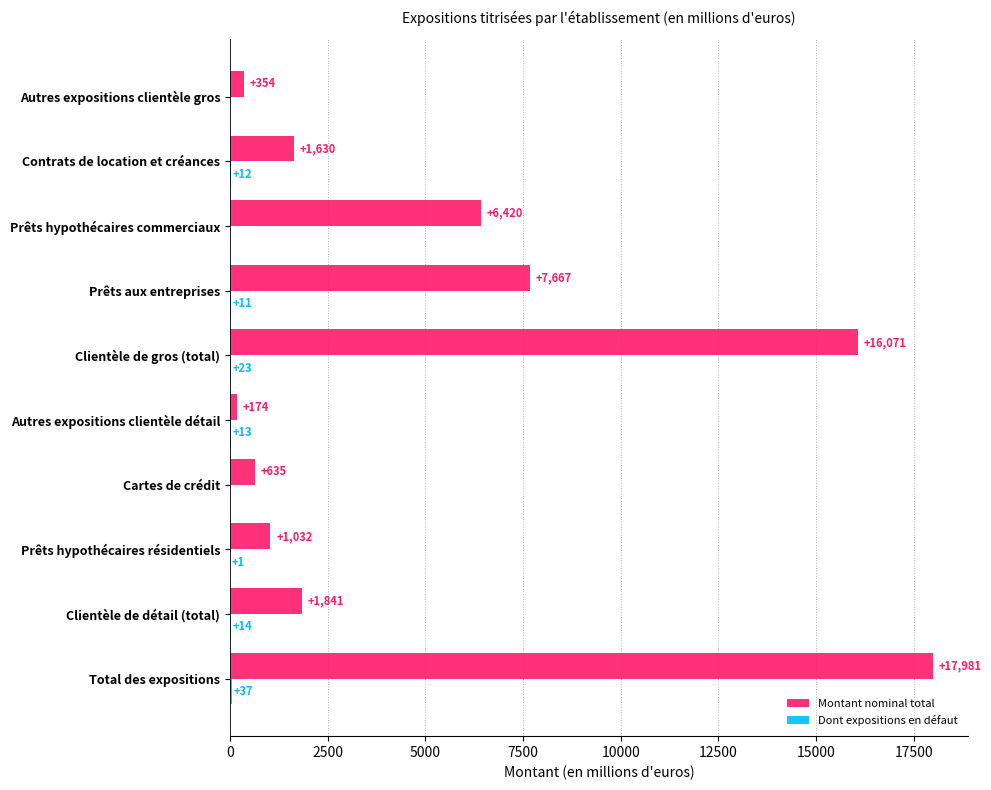

Between Cartes de crédit and Contrats de location et créances, which series saw the biggest shift?

Montant nominal total